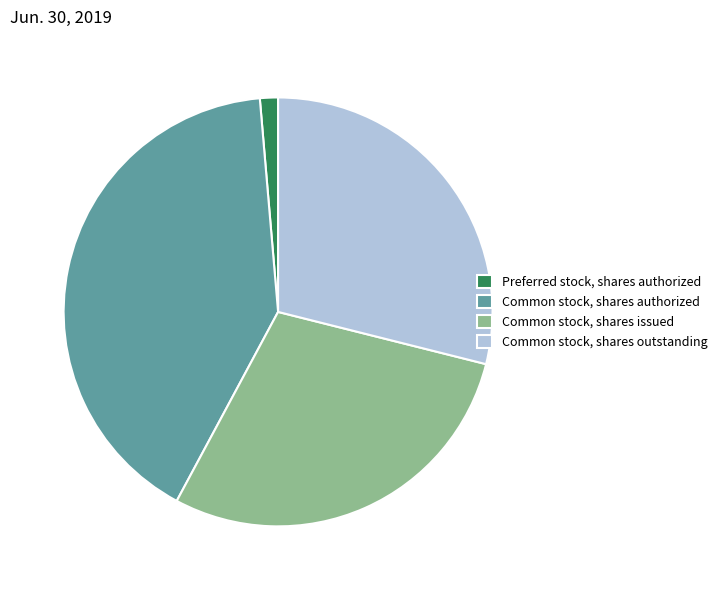

How many segments does this pie chart have?

4